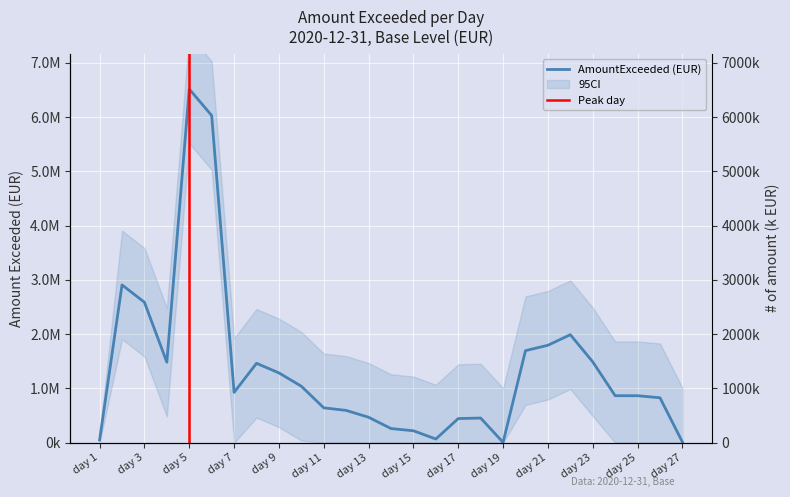

What is the maximum value shown in the chart?

6517899.9